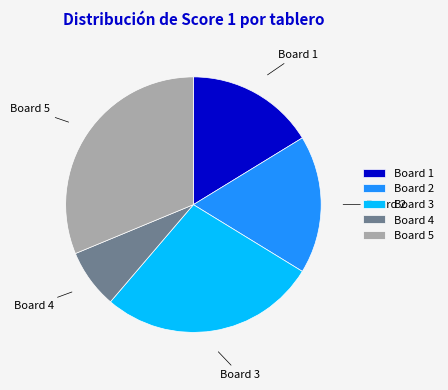

Which slice is the smallest?

Board 4